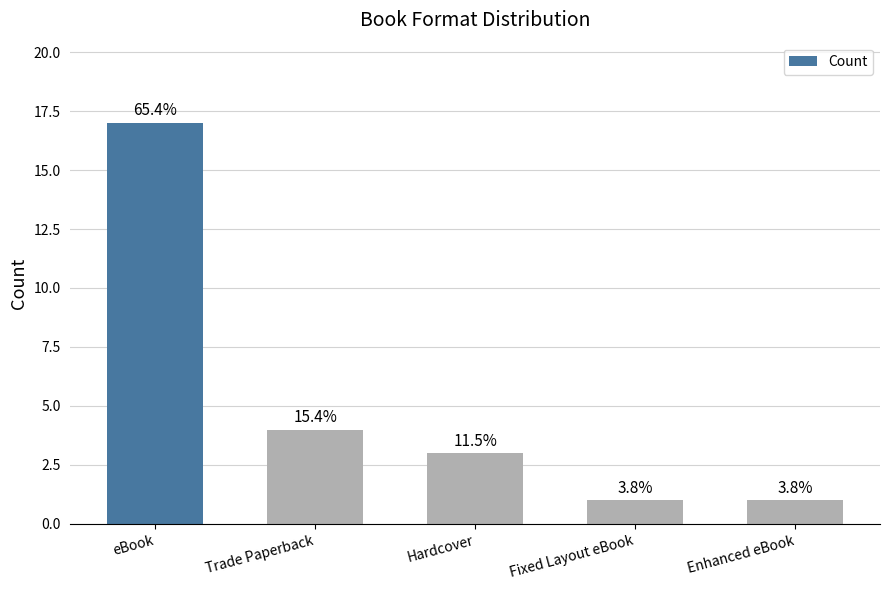

How many bars are there in total?

5